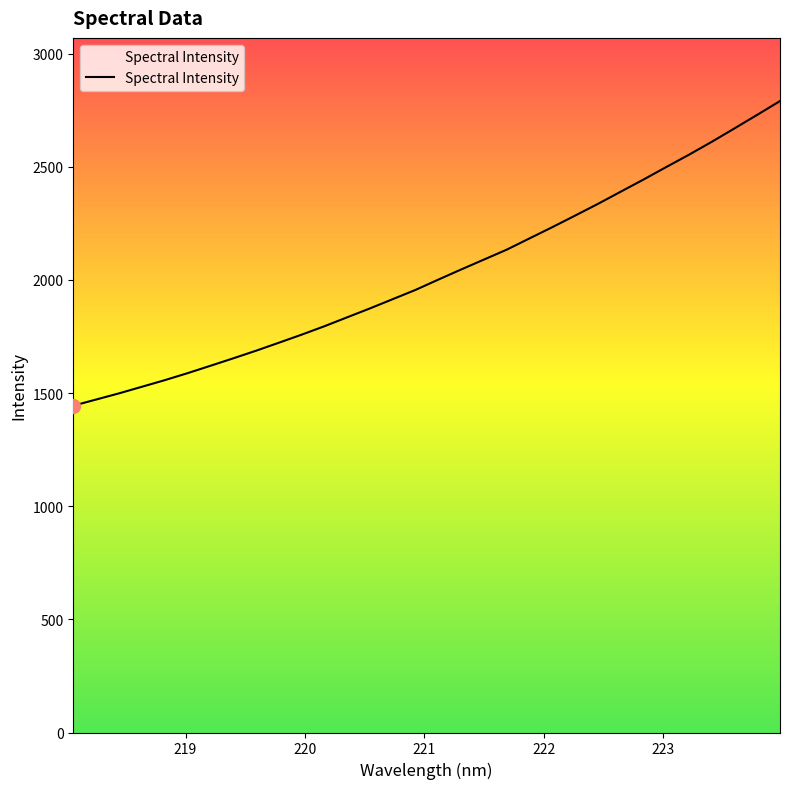

What is the minimum value shown in the chart?

1443.9